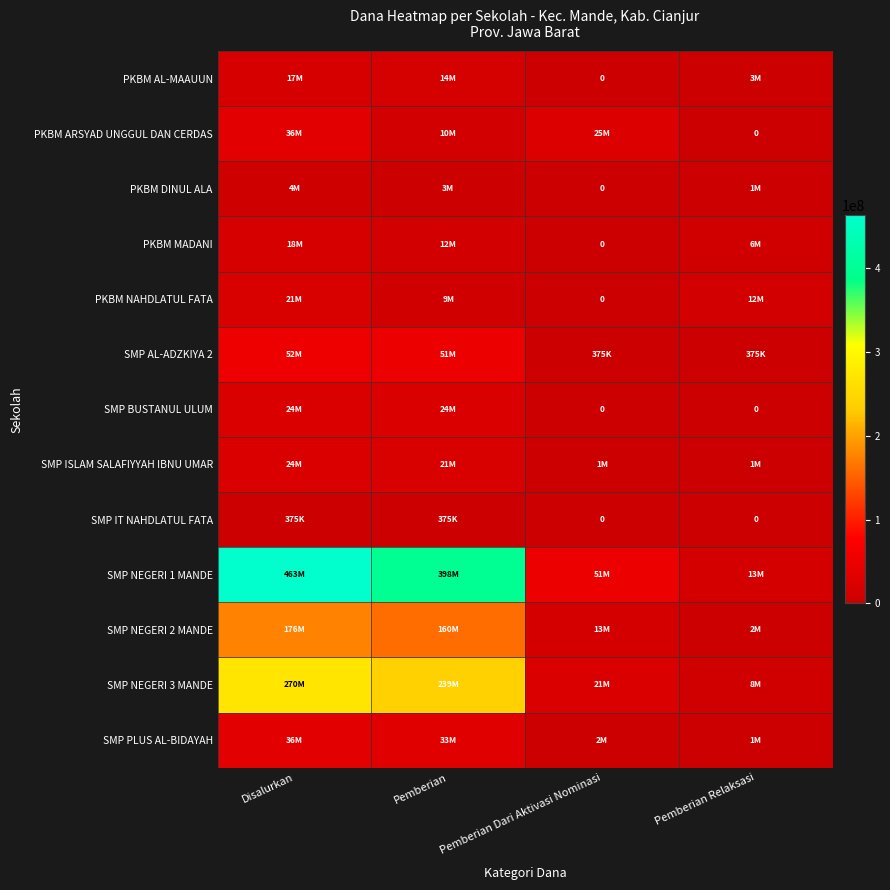

What is the total value across all series at Pemberian?

978750000